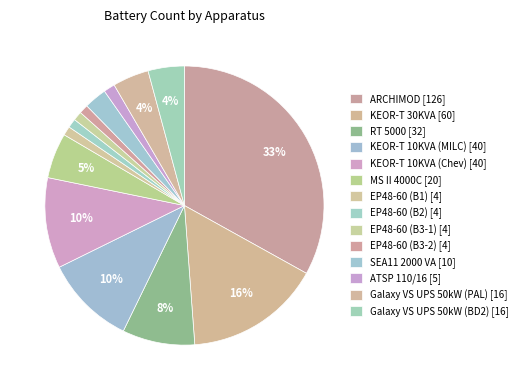

How many segments does this pie chart have?

14